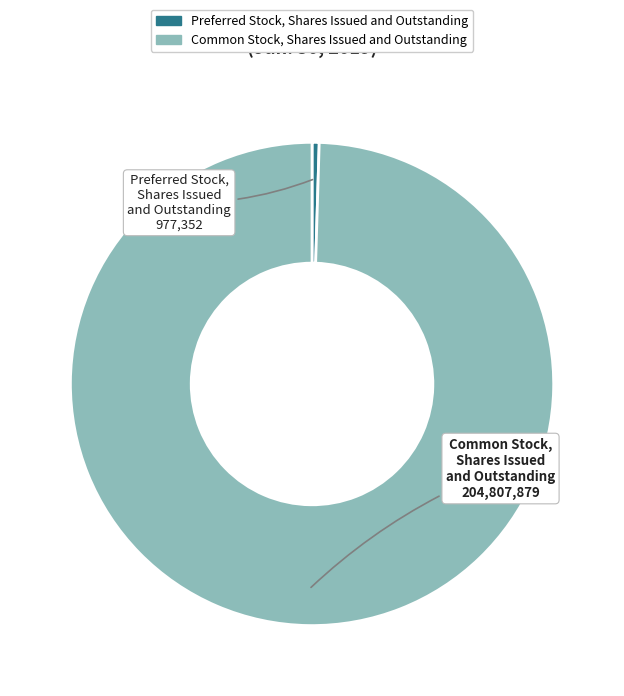

Combined, do Common Stock, Shares Issued and Outstanding and Preferred Stock, Shares Issued and Outstanding account for over 50%?

Yes